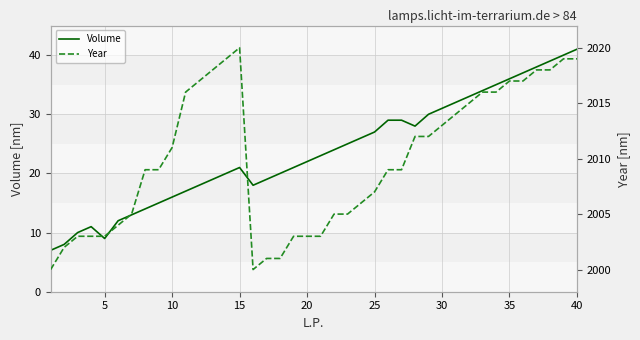

Reading right to left, extract all data points from this chart.

Volume: 41	40	39	38	37	36	35	34	33	32	31	30	28	29	29	27	26	25	24	23	22	21	20	19	18	21	20	19	18	17	16	15	14	13	12	9	11	10	8	7
Year: 2019	2019	2018	2018	2017	2017	2016	2016	2015	2014	2013	2012	2012	2009	2009	2007	2006	2005	2005	2003	2003	2003	2001	2001	2000	2020	2019	2018	2017	2016	2011	2009	2009	2005	2004	2003	2003	2003	2002	2000